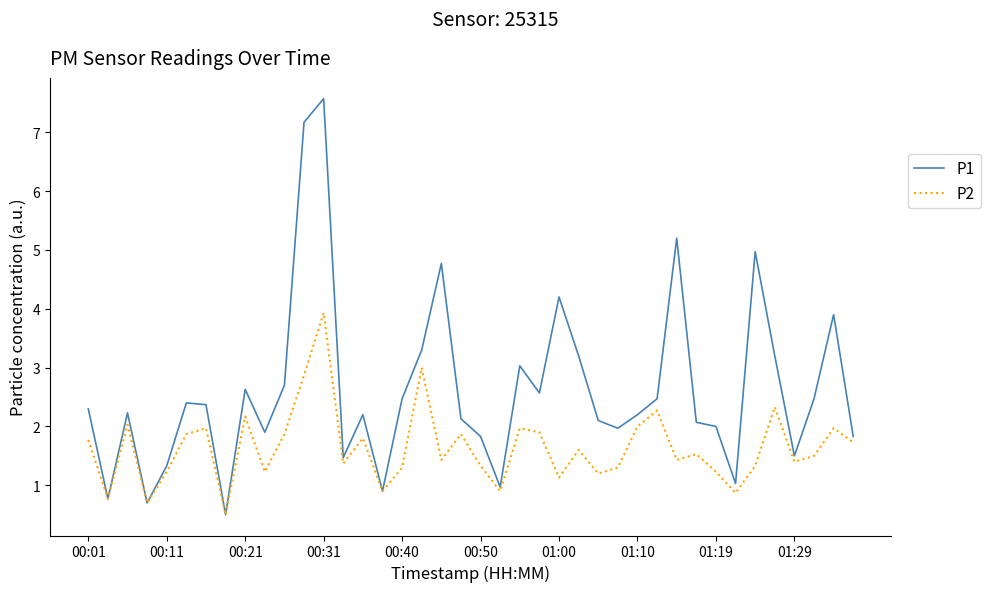

Which series has the largest total across all categories?

P1